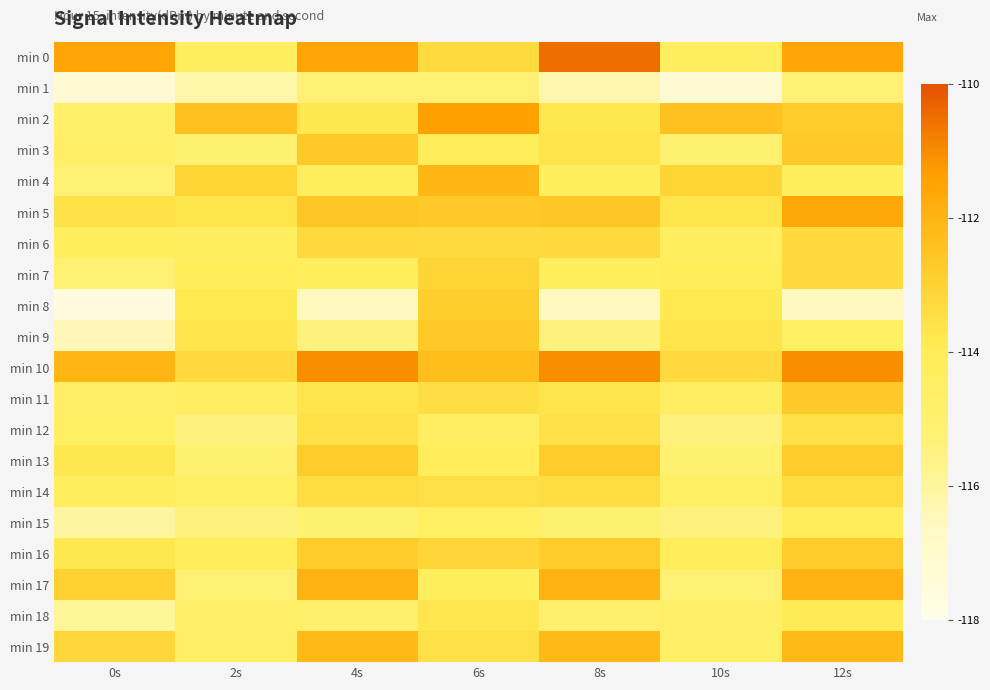

Reading left to right, transcribe all the data shown in this chart.

min 0: 0s=-111.5	2s=-114.3	4s=-111.5	6s=-113.3	8s=-110.5	10s=-114.3	12s=-111.5
min 1: 0s=-117.3	2s=-116.2	4s=-115.3	6s=-115.2	8s=-116.3	10s=-117.2	12s=-115.3
min 2: 0s=-114.8	2s=-112.4	4s=-113.8	6s=-111.4	8s=-113.8	10s=-112.4	12s=-112.8
min 3: 0s=-114.6	2s=-115.1	4s=-112.6	6s=-114.1	8s=-113.6	10s=-115.1	12s=-112.6
min 4: 0s=-115.3	2s=-113.1	4s=-114.3	6s=-112.1	8s=-114.3	10s=-113.1	12s=-114.3
min 5: 0s=-113.6	2s=-113.7	4s=-112.6	6s=-112.7	8s=-112.6	10s=-113.7	12s=-111.6
min 6: 0s=-114.3	2s=-114.3	4s=-113.3	6s=-113.3	8s=-113.3	10s=-114.3	12s=-113.3
min 7: 0s=-115.3	2s=-114.1	4s=-114.3	6s=-113.1	8s=-114.3	10s=-114.1	12s=-113.3
min 8: 0s=-117.6	2s=-113.8	4s=-116.6	6s=-112.8	8s=-116.6	10s=-113.8	12s=-116.6
min 9: 0s=-116.4	2s=-113.6	4s=-115.4	6s=-112.6	8s=-115.4	10s=-113.6	12s=-114.4
min 10: 0s=-112.0	2s=-113.3	4s=-111.0	6s=-112.3	8s=-111.0	10s=-113.3	12s=-111.0
min 11: 0s=-114.7	2s=-114.4	4s=-113.7	6s=-113.4	8s=-113.7	10s=-114.4	12s=-112.7
min 12: 0s=-114.5	2s=-115.4	4s=-113.5	6s=-114.4	8s=-113.5	10s=-115.4	12s=-113.5
min 13: 0s=-113.8	2s=-115.1	4s=-112.8	6s=-114.1	8s=-112.8	10s=-115.1	12s=-112.8
min 14: 0s=-114.4	2s=-114.5	4s=-113.4	6s=-113.5	8s=-113.4	10s=-114.5	12s=-113.4
min 15: 0s=-116.1	2s=-115.5	4s=-115.1	6s=-114.5	8s=-115.1	10s=-115.5	12s=-114.1
min 16: 0s=-113.8	2s=-114.1	4s=-112.8	6s=-113.1	8s=-112.8	10s=-114.1	12s=-112.8
min 17: 0s=-112.9	2s=-115.3	4s=-111.9	6s=-114.3	8s=-111.9	10s=-115.3	12s=-111.9
min 18: 0s=-115.9	2s=-114.7	4s=-114.9	6s=-113.7	8s=-114.9	10s=-114.7	12s=-113.9
min 19: 0s=-113.2	2s=-114.6	4s=-112.2	6s=-113.6	8s=-112.2	10s=-114.6	12s=-112.2